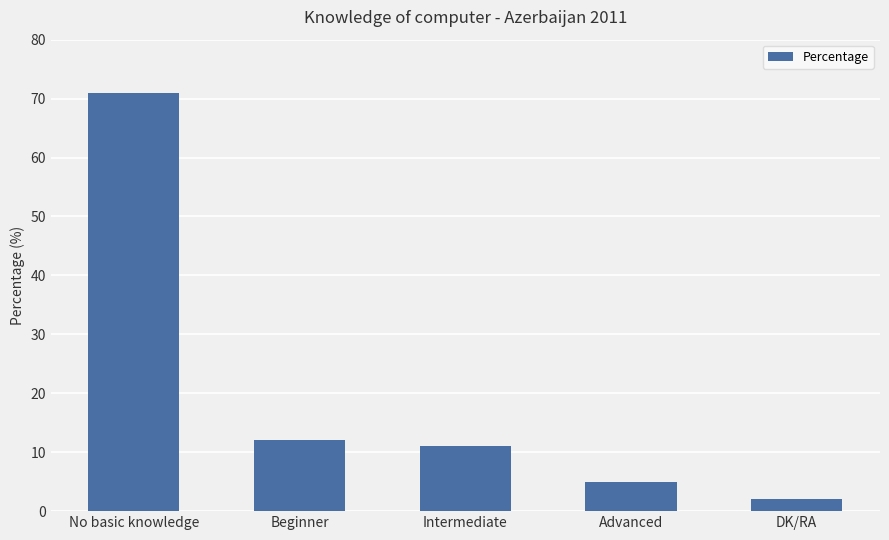

Where does the data first go above 11?

No basic knowledge